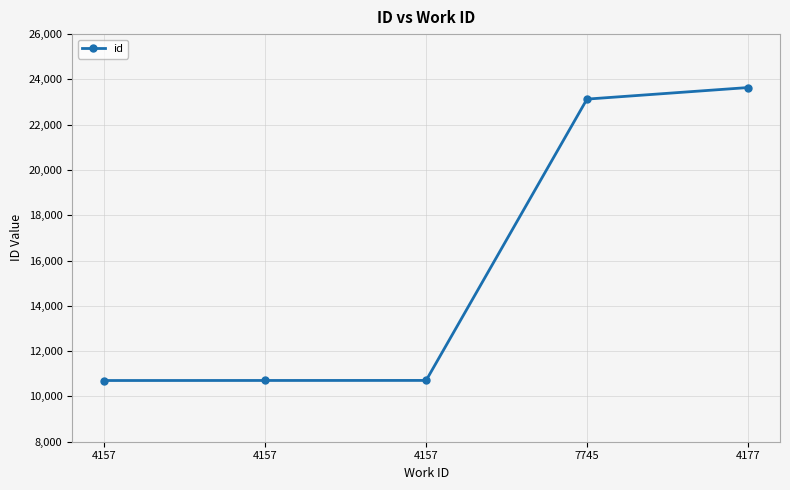

What is the difference between the values at 4157 and 7745?

12427